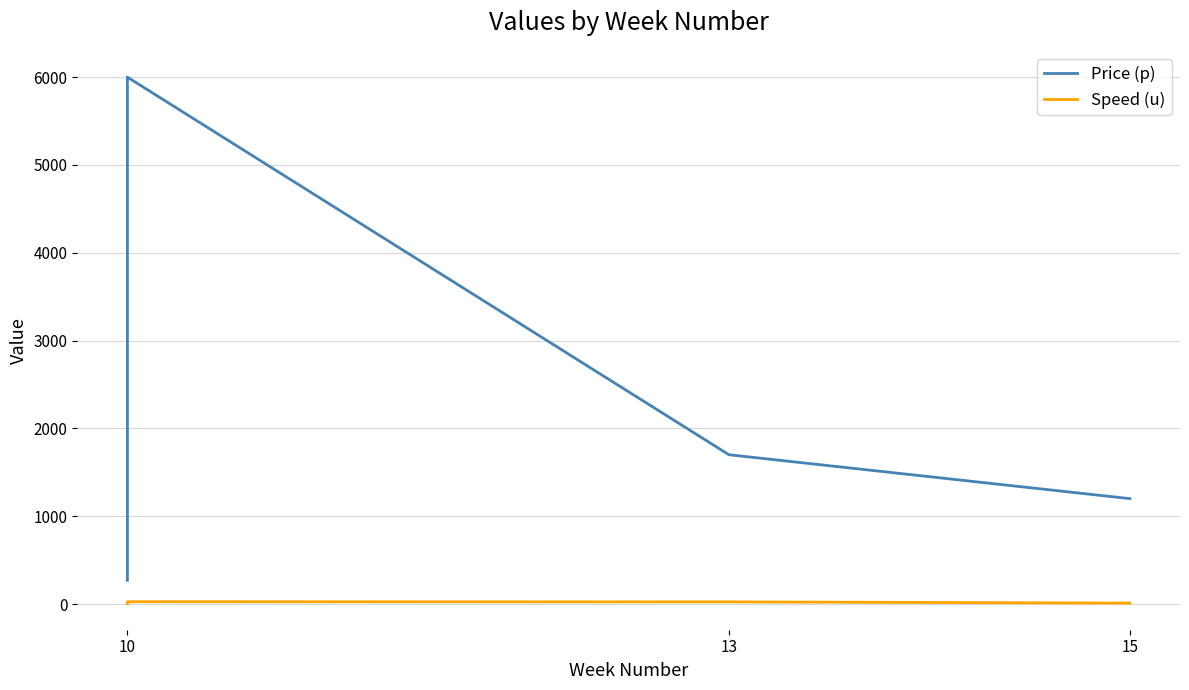

Where does the Speed (u) series first go above 24?

10